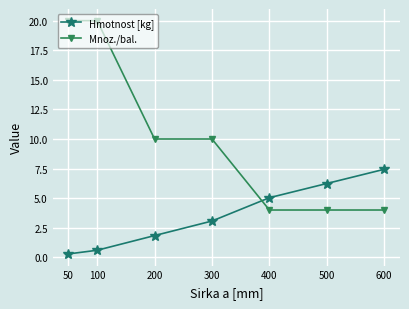

What is the spread (max minus min) of values at 200?

8.2